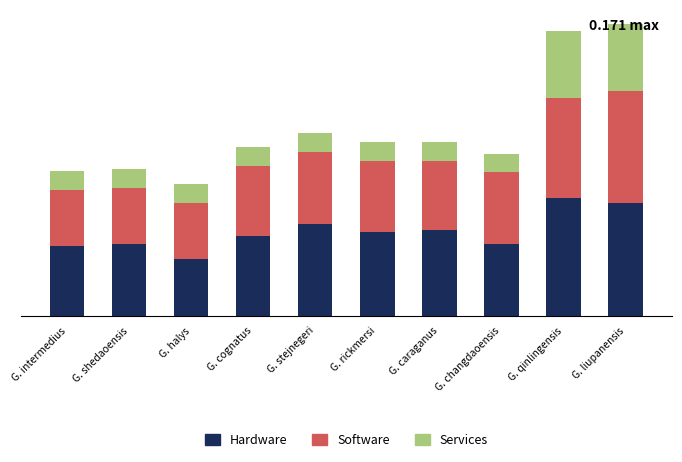

Rank the series at G. rickmersi from highest to lowest value.

Hardware, Software, Services